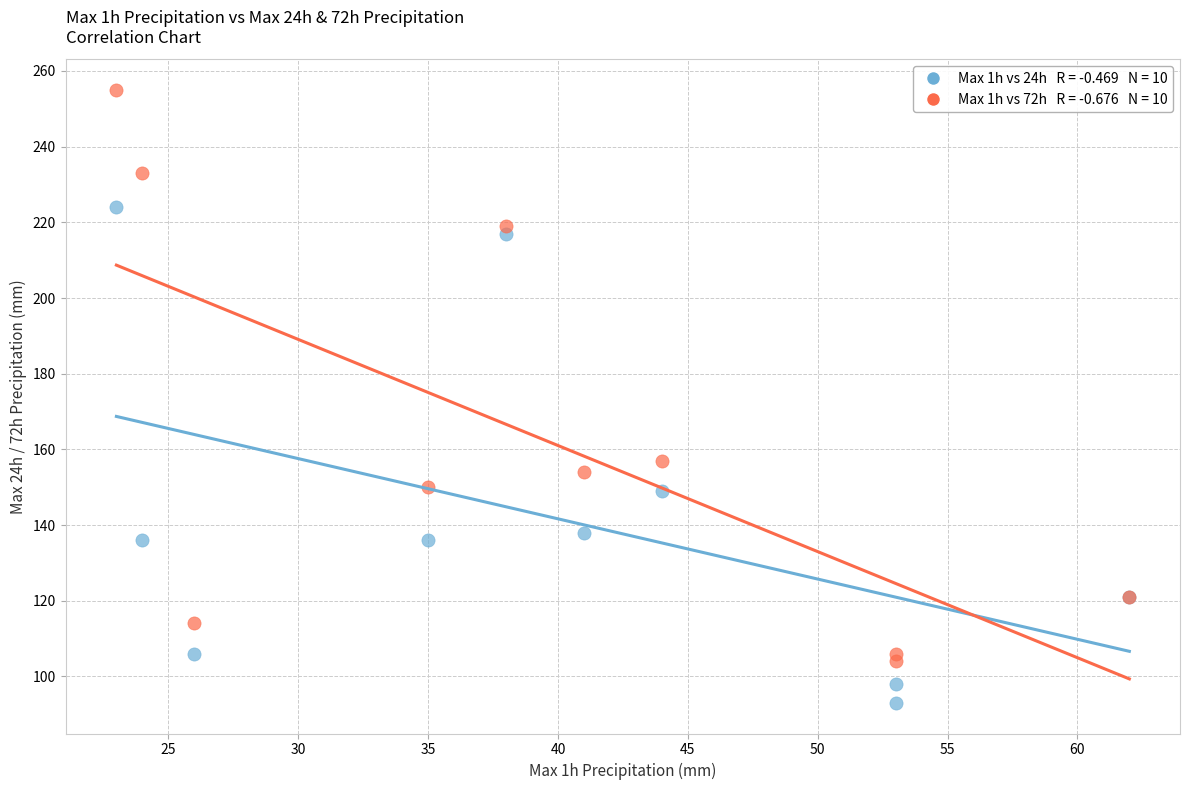

Across all series, what Y value is closest to 174?

157